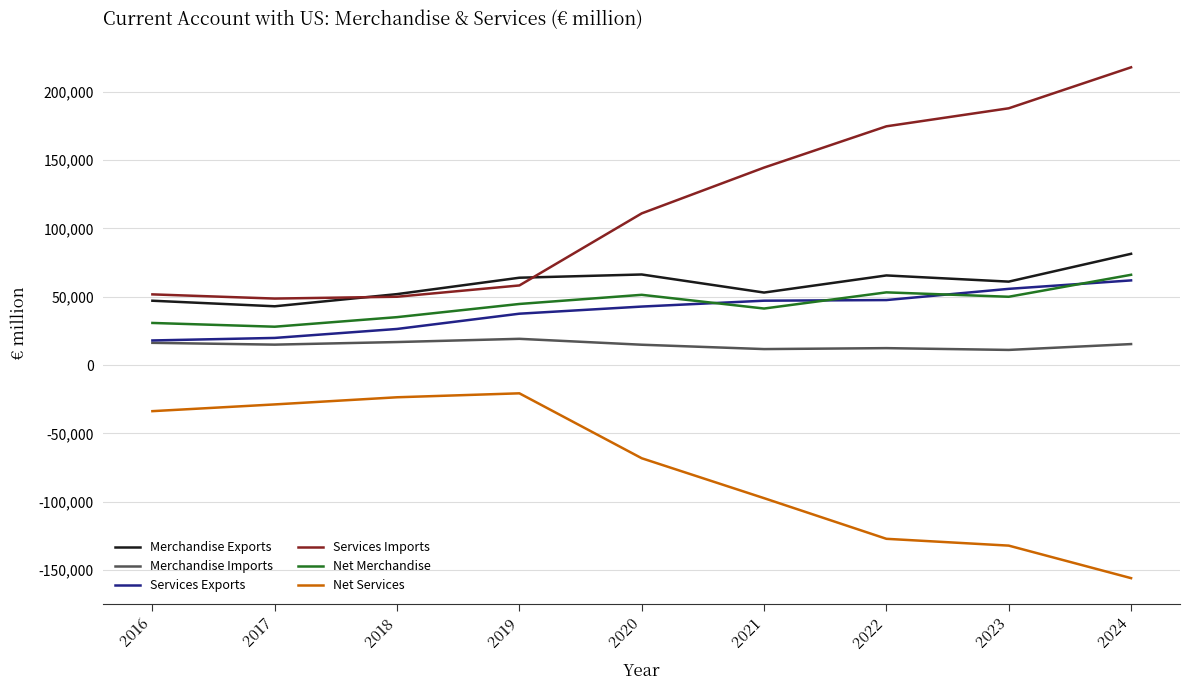

Which category has the lowest value in the Net Services series?

2024